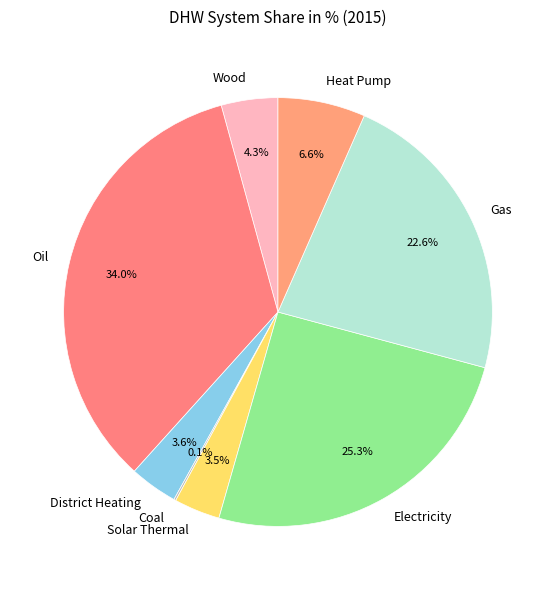

What is the largest slice in the pie chart?

Oil